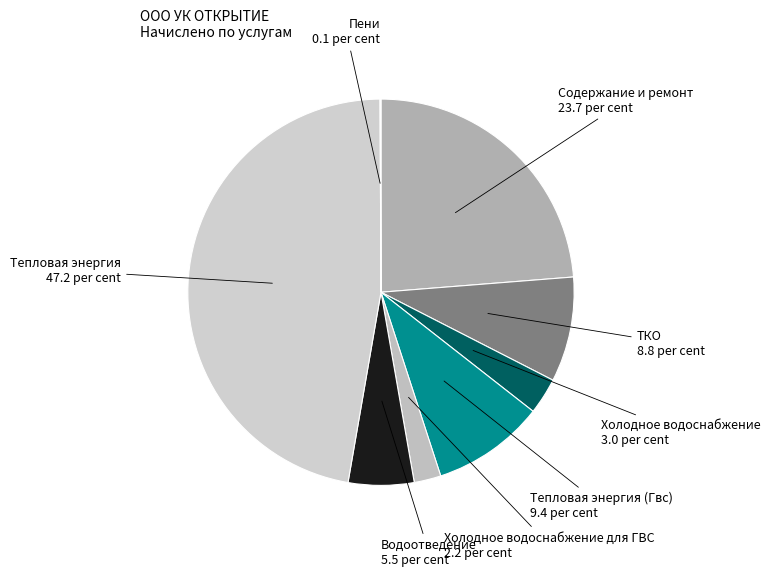

The Тепловая энергия slice represents 58% of the pie. True or false?

False